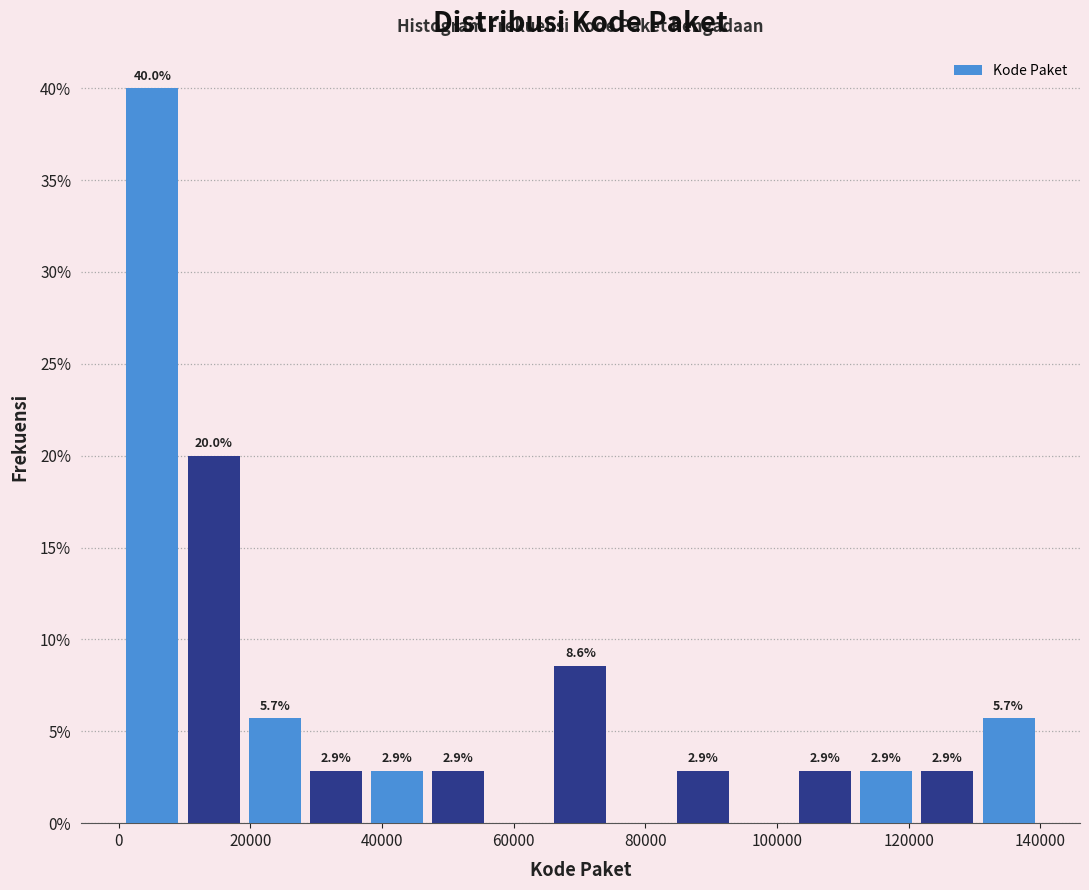

Over which range of the x-axis is the bar tallest?

0 to 10000